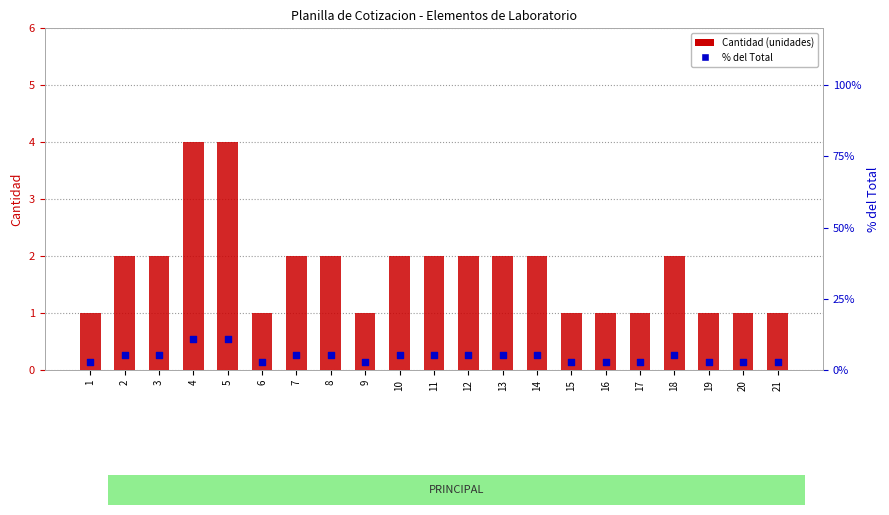

What are all the series names shown in the legend?

Cantidad (unidades), % del Total